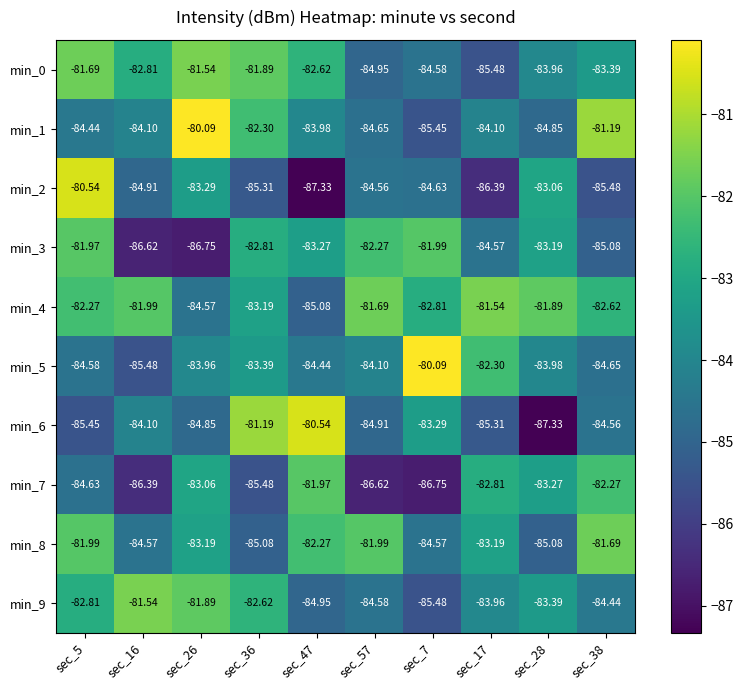

Is the value of min_6 at sec_38 greater than the value of min_4 at sec_7?

No